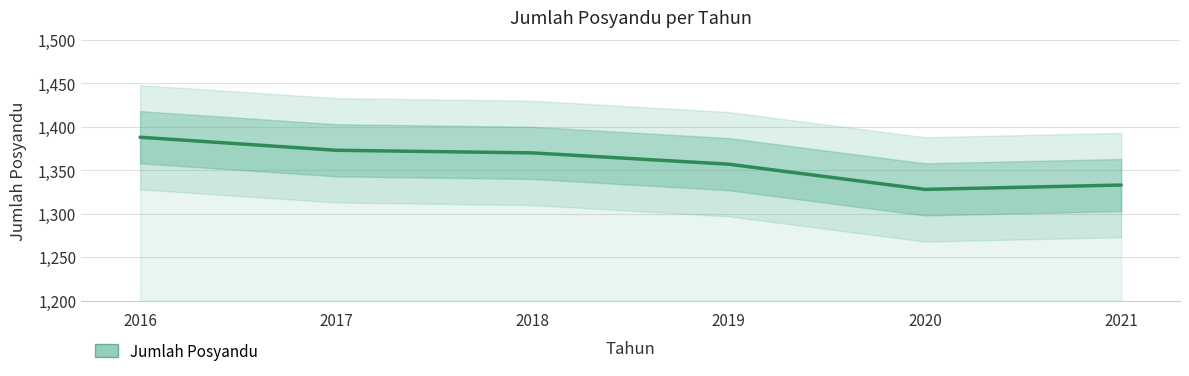

What is the sum of all values?

8149